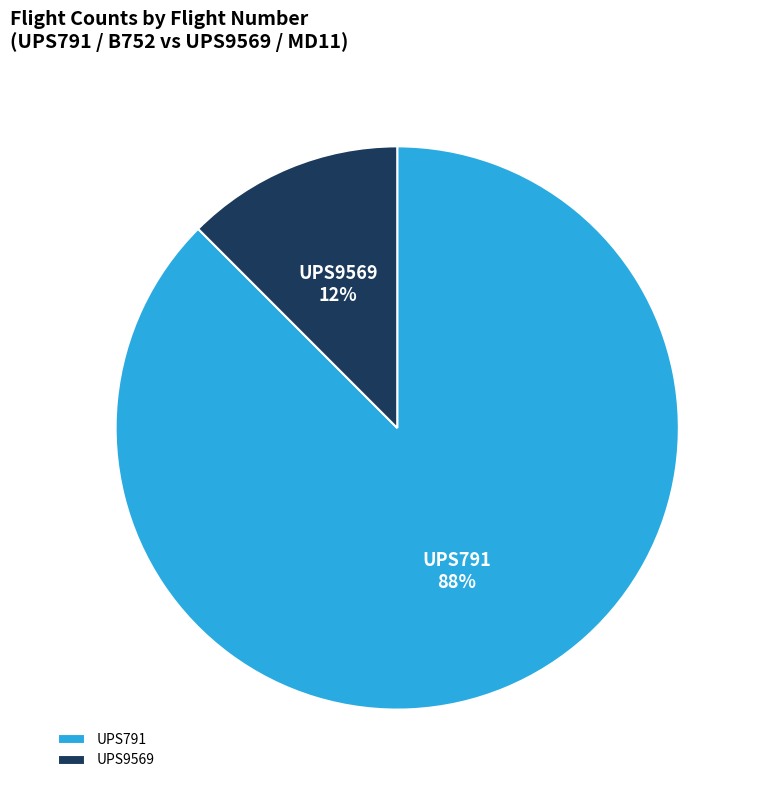

Count the number of slices in the pie.

2